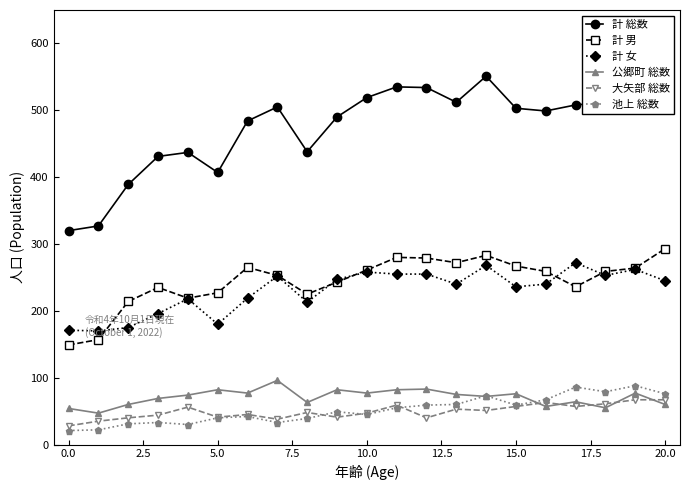

True or false: 計 女 and 計 総数 cross at least once.

False